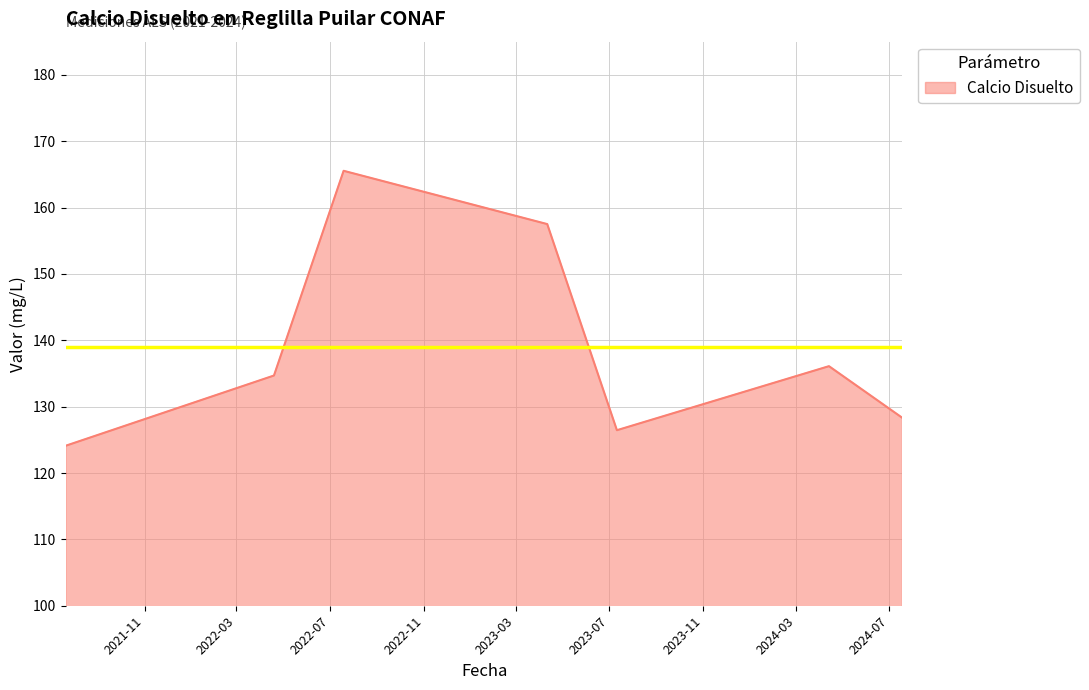

What is the minimum value shown in the chart?

124.1